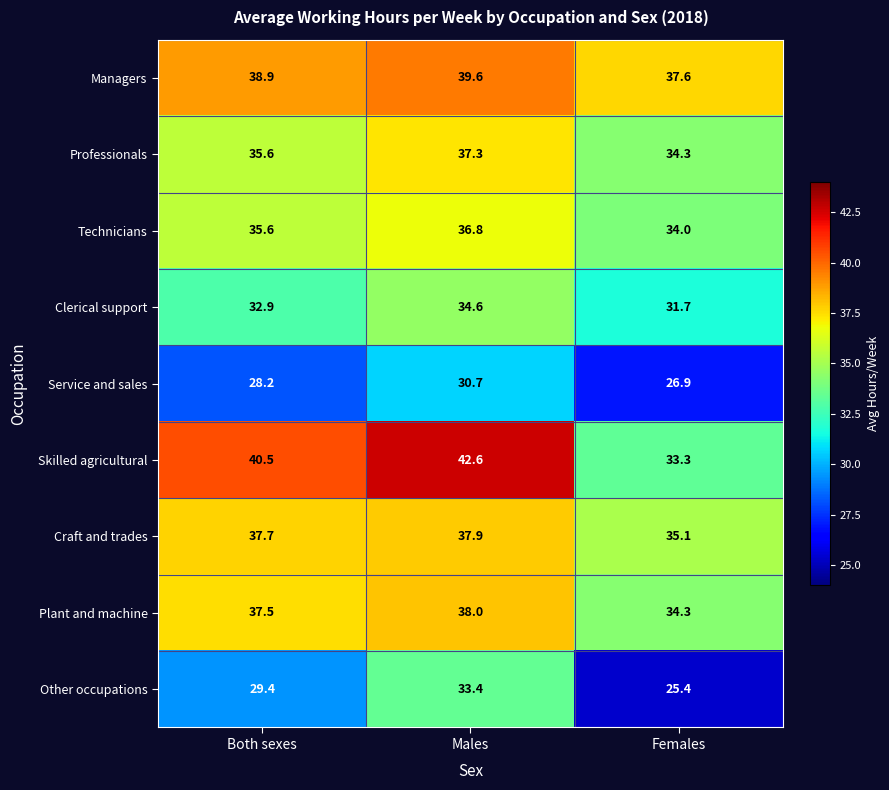

At which label is Service and sales closest to 28?

Both sexes